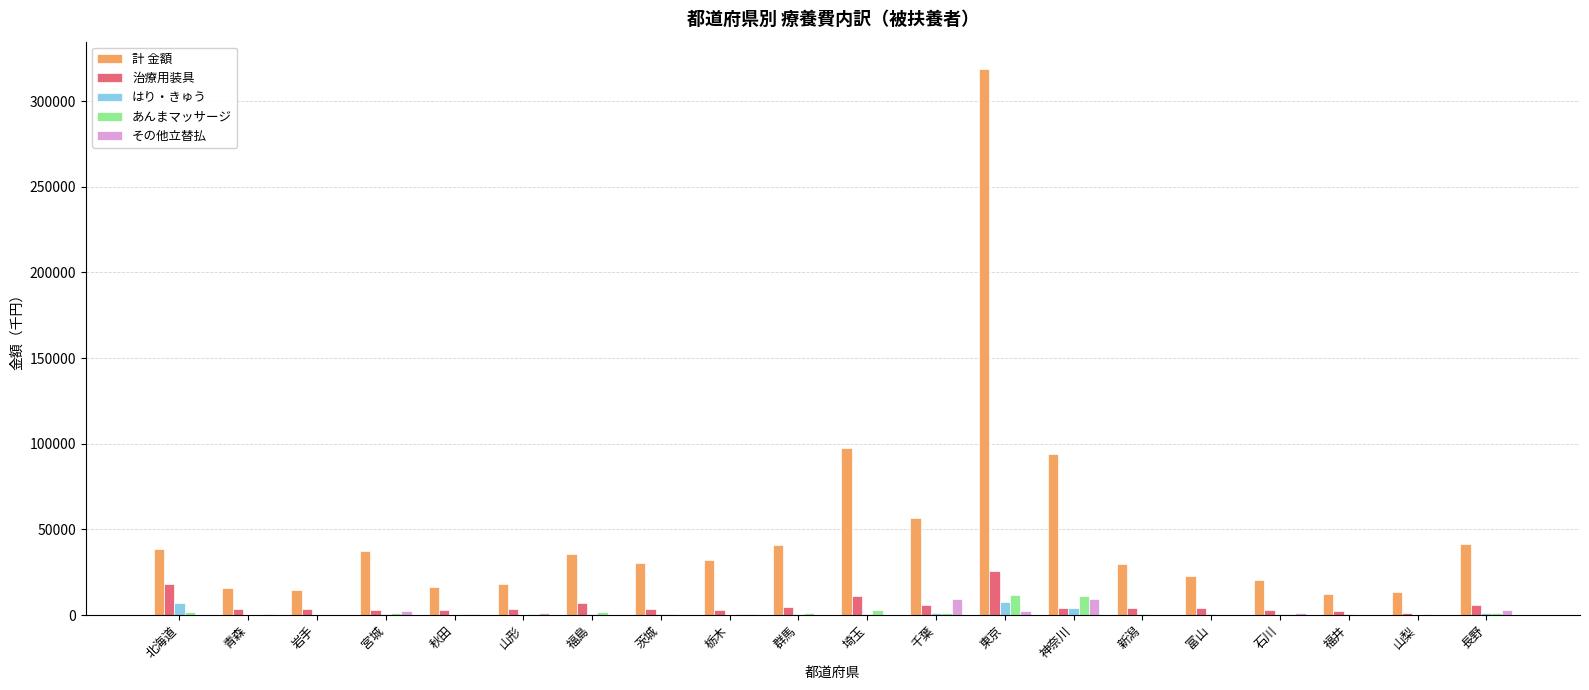

Are the bars horizontal?

No